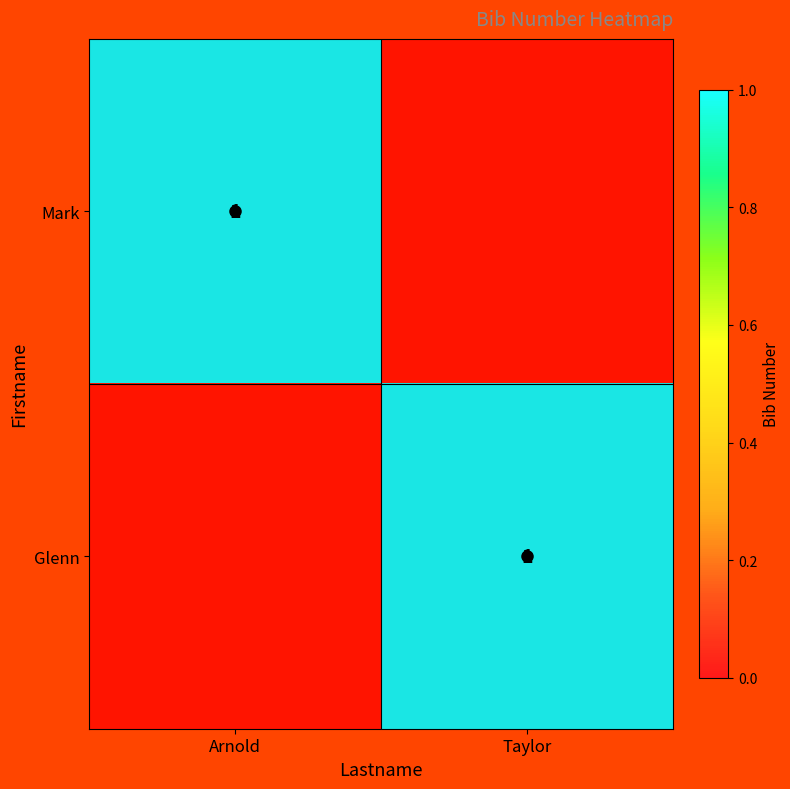

Is it true that Mark equals 2 at Arnold?

False